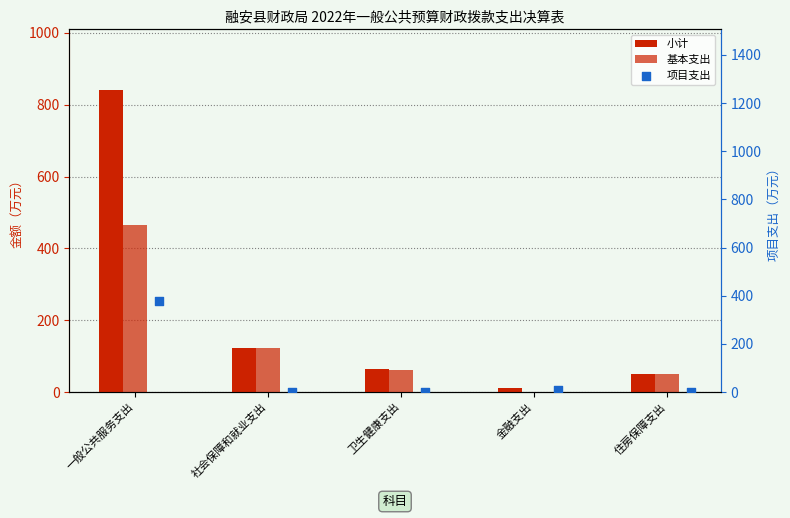

At which category is the sum across all series the highest?

一般公共服务支出